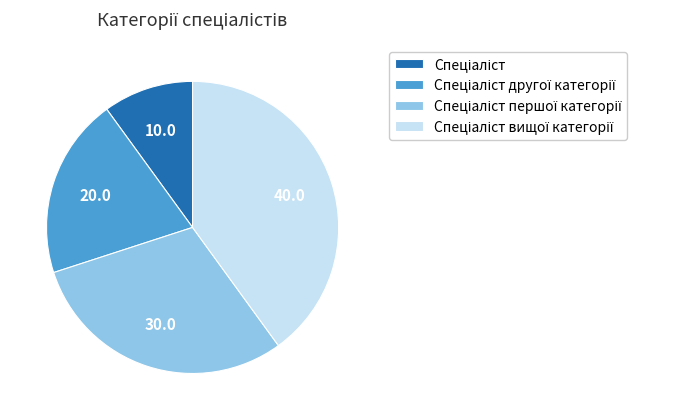

Is there any slice that represents more than half of the pie?

No